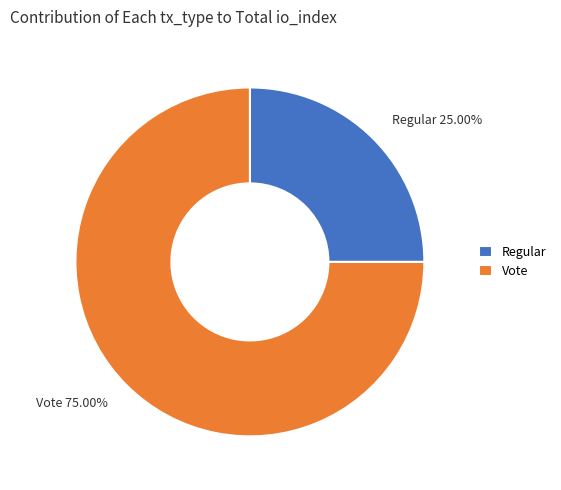

Is it true that Regular is 25% of the pie?

True